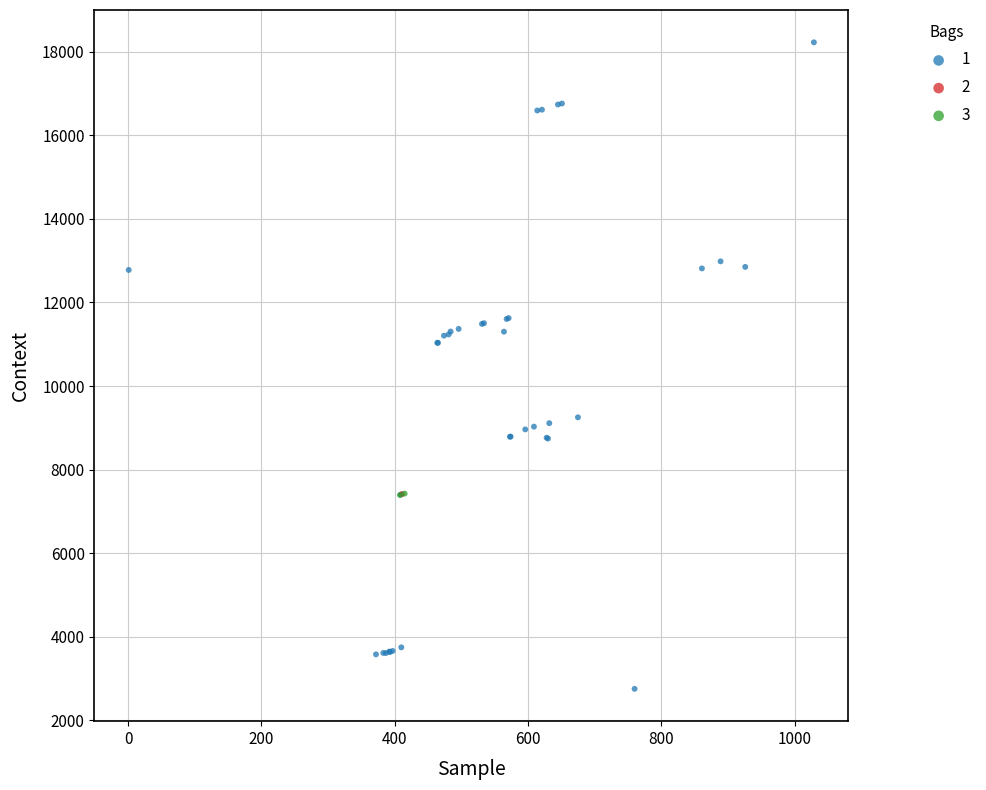

Which series contains the lowest Y value?

1